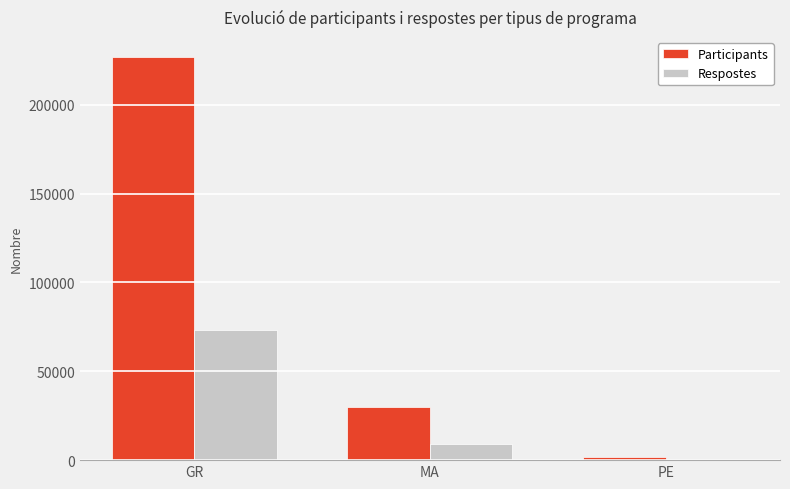

True or false: Participants has a value of 44964 at MA.

False